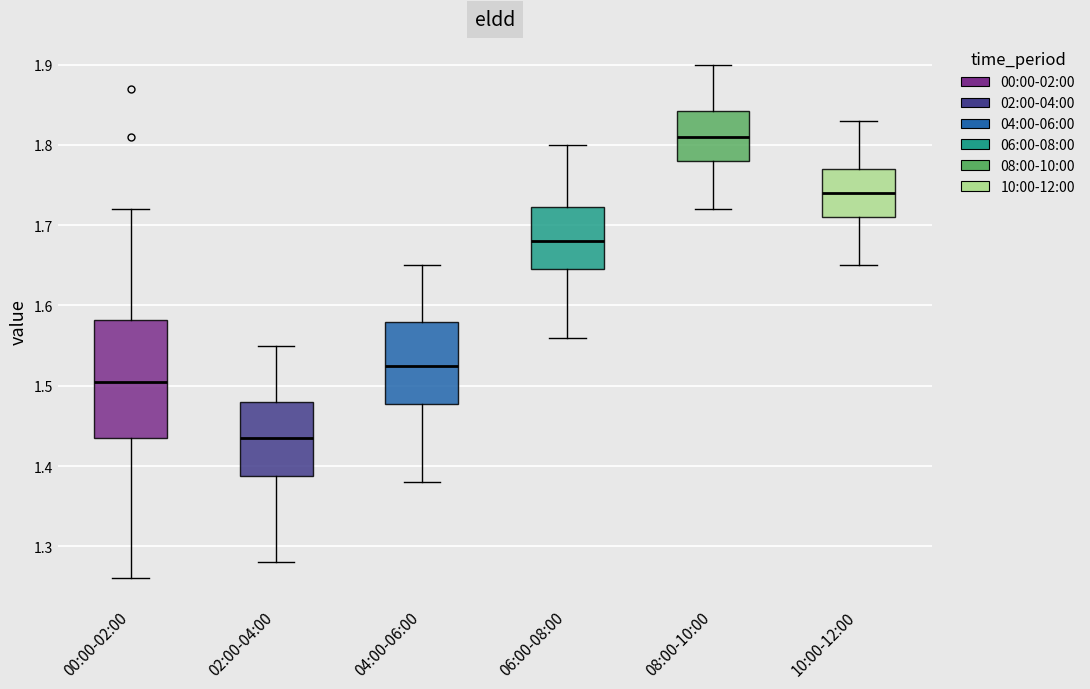

Reading left to right, transcribe this box plot: for each box, give where its median line is, the range the box spans, and where its two whiskers end, as read against the y-axis. The values are not printed on the chart, so give them approximately, as read against the axis.

00:00-02:00: median 1.51, box 1.44 to 1.58, whiskers 1.26 to 1.72
02:00-04:00: median 1.44, box 1.39 to 1.48, whiskers 1.28 to 1.55
04:00-06:00: median 1.53, box 1.48 to 1.58, whiskers 1.38 to 1.65
06:00-08:00: median 1.68, box 1.65 to 1.72, whiskers 1.56 to 1.80
08:00-10:00: median 1.81, box 1.78 to 1.84, whiskers 1.72 to 1.90
10:00-12:00: median 1.74, box 1.71 to 1.77, whiskers 1.65 to 1.83